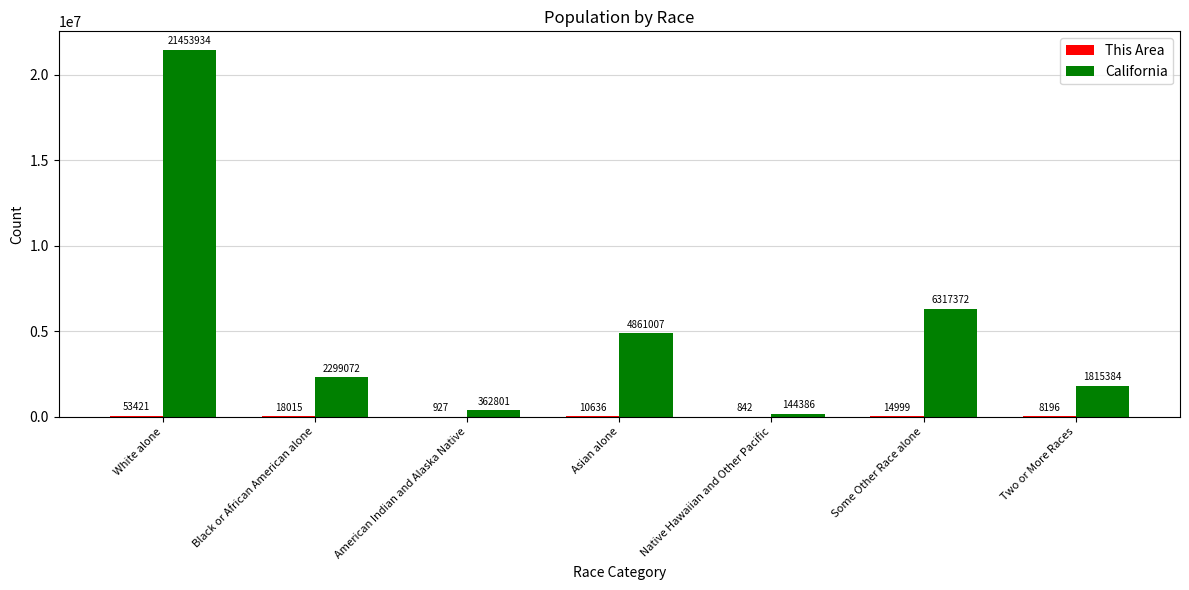

The value of California at Two or More Races is 1815384. True or false?

True